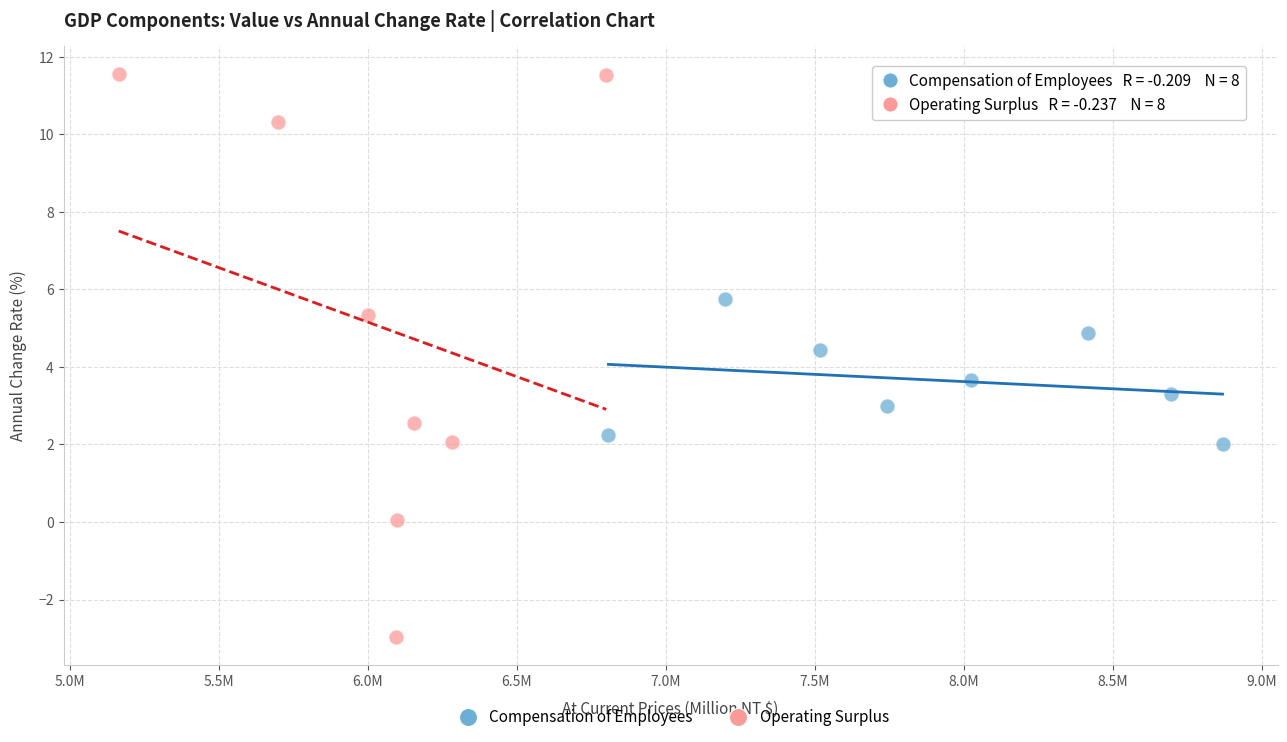

Which series has the largest Y range (max minus min)?

Operating Surplus